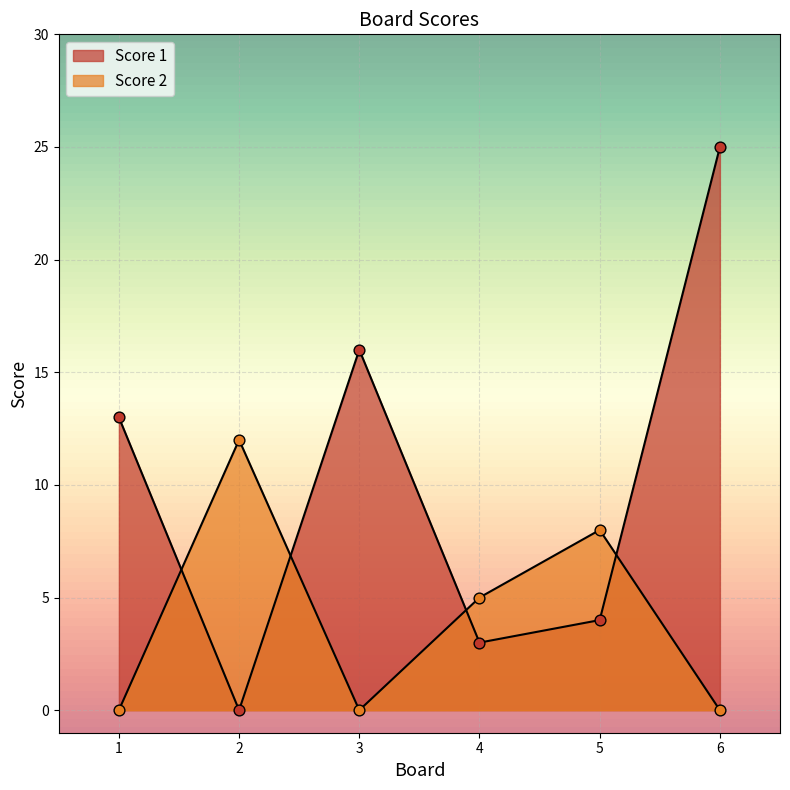

Which series contains the lowest Y value?

Score 1